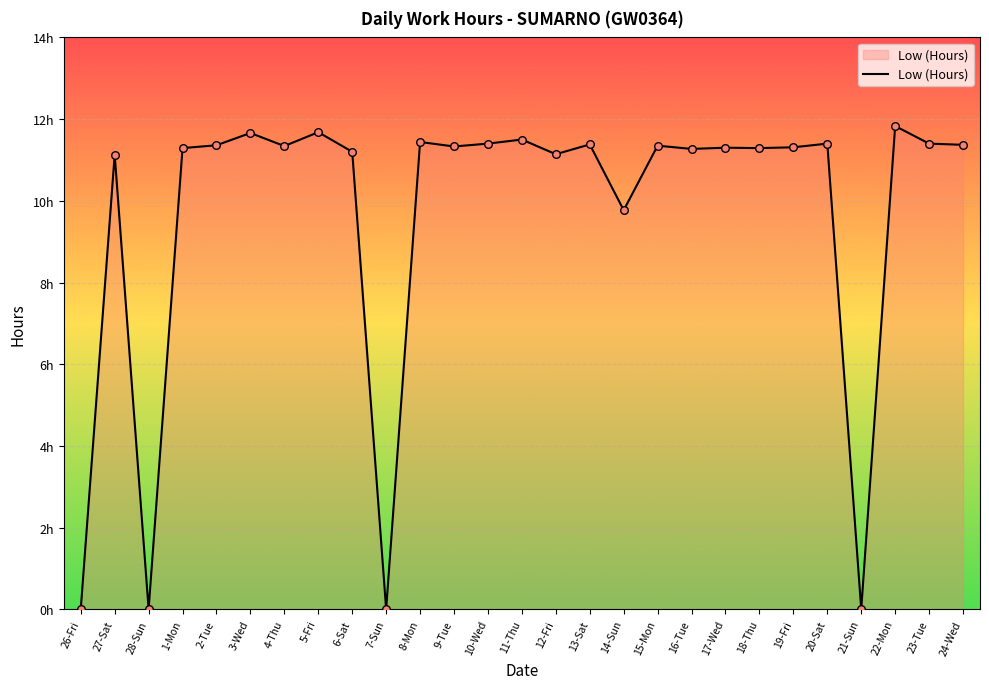

Approximately how many times larger is the value at 17-Wed compared to 23-Tue?

1.0